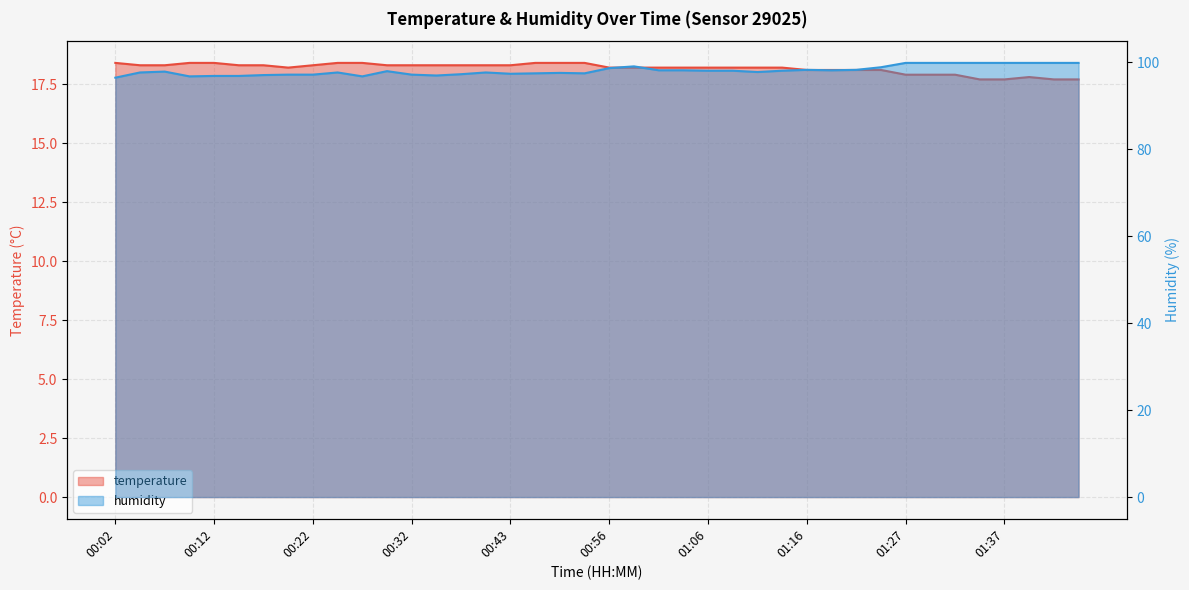

Reading left to right, what are all the values shown in this chart?

temperature: 18.4	18.3	18.3	18.4	18.4	18.3	18.3	18.2	18.3	18.4	18.4	18.3	18.3	18.3	18.3	18.3	18.3	18.4	18.4	18.4	18.2	18.2	18.2	18.2	18.2	18.2	18.2	18.2	18.1	18.1	18.1	18.1	17.9	17.9	17.9	17.7	17.7	17.8	17.7	17.7
humidity: 96.5	97.7	97.9	96.8	96.9	96.9	97.1	97.2	97.2	97.7	96.8	98.0	97.2	97.0	97.3	97.7	97.4	97.5	97.6	97.5	98.7	99.1	98.2	98.2	98.1	98.1	97.8	98.1	98.3	98.2	98.3	98.9	99.9	99.9	99.9	99.9	99.9	99.9	99.9	99.9